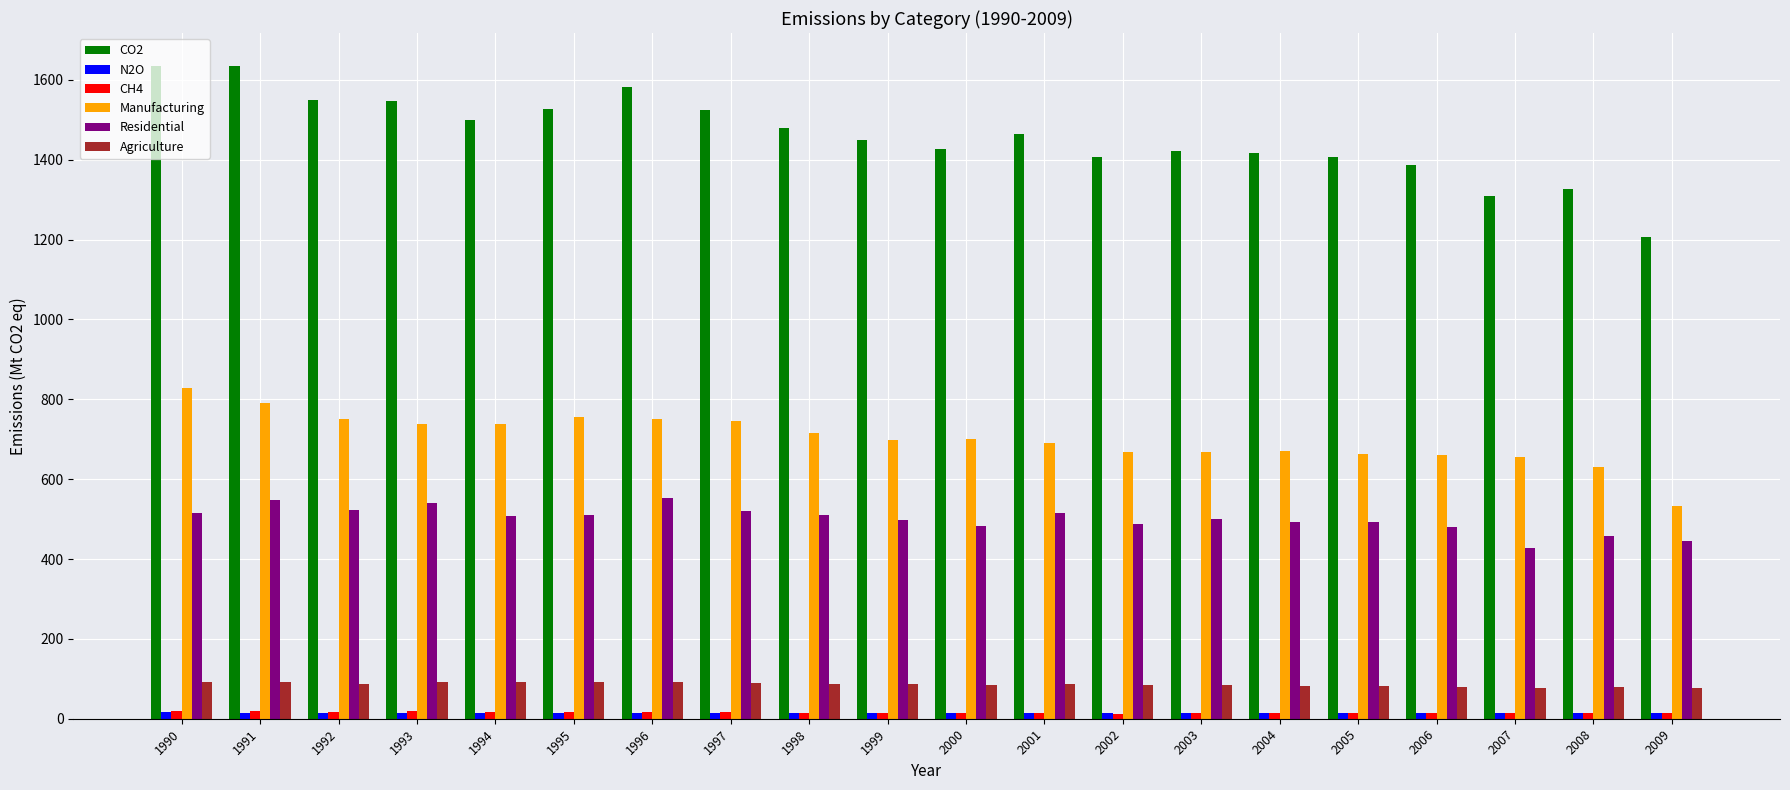

True or false: CH4 has a value of 13.3 at 2004.

True